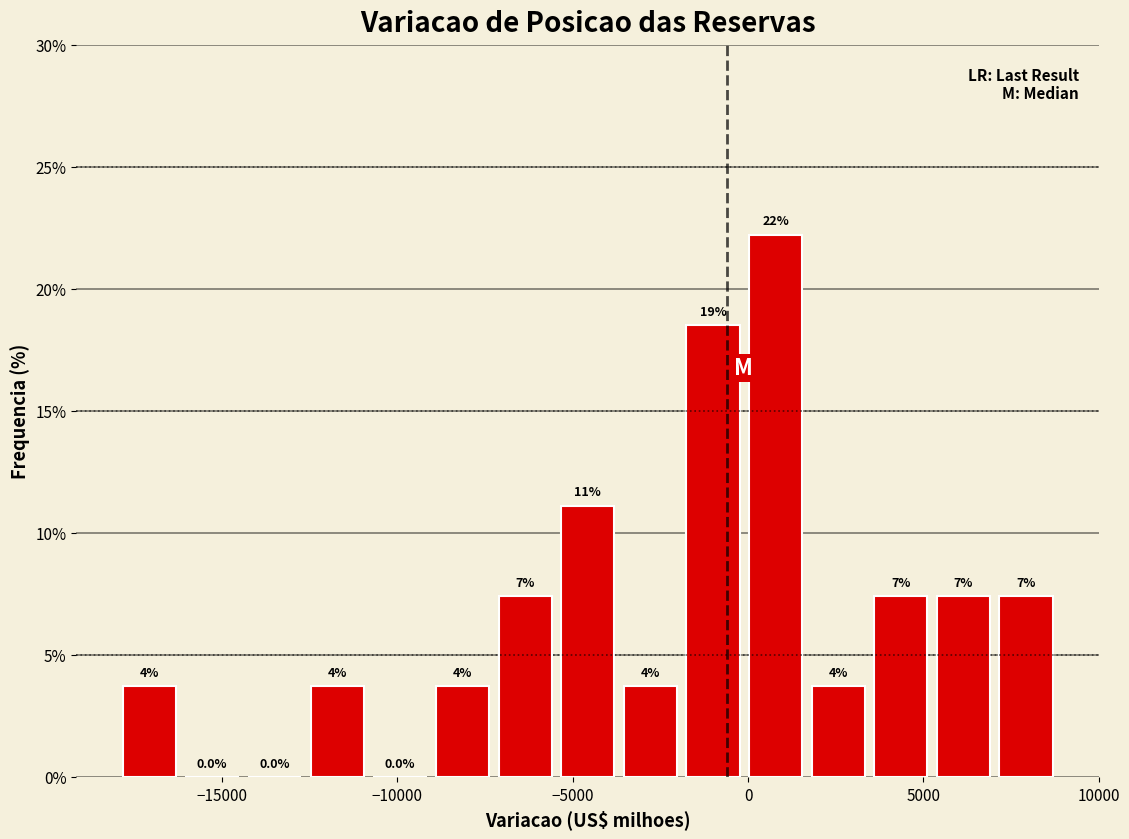

Read against the x-axis, roughly where is the centre of the tallest bar?

1000